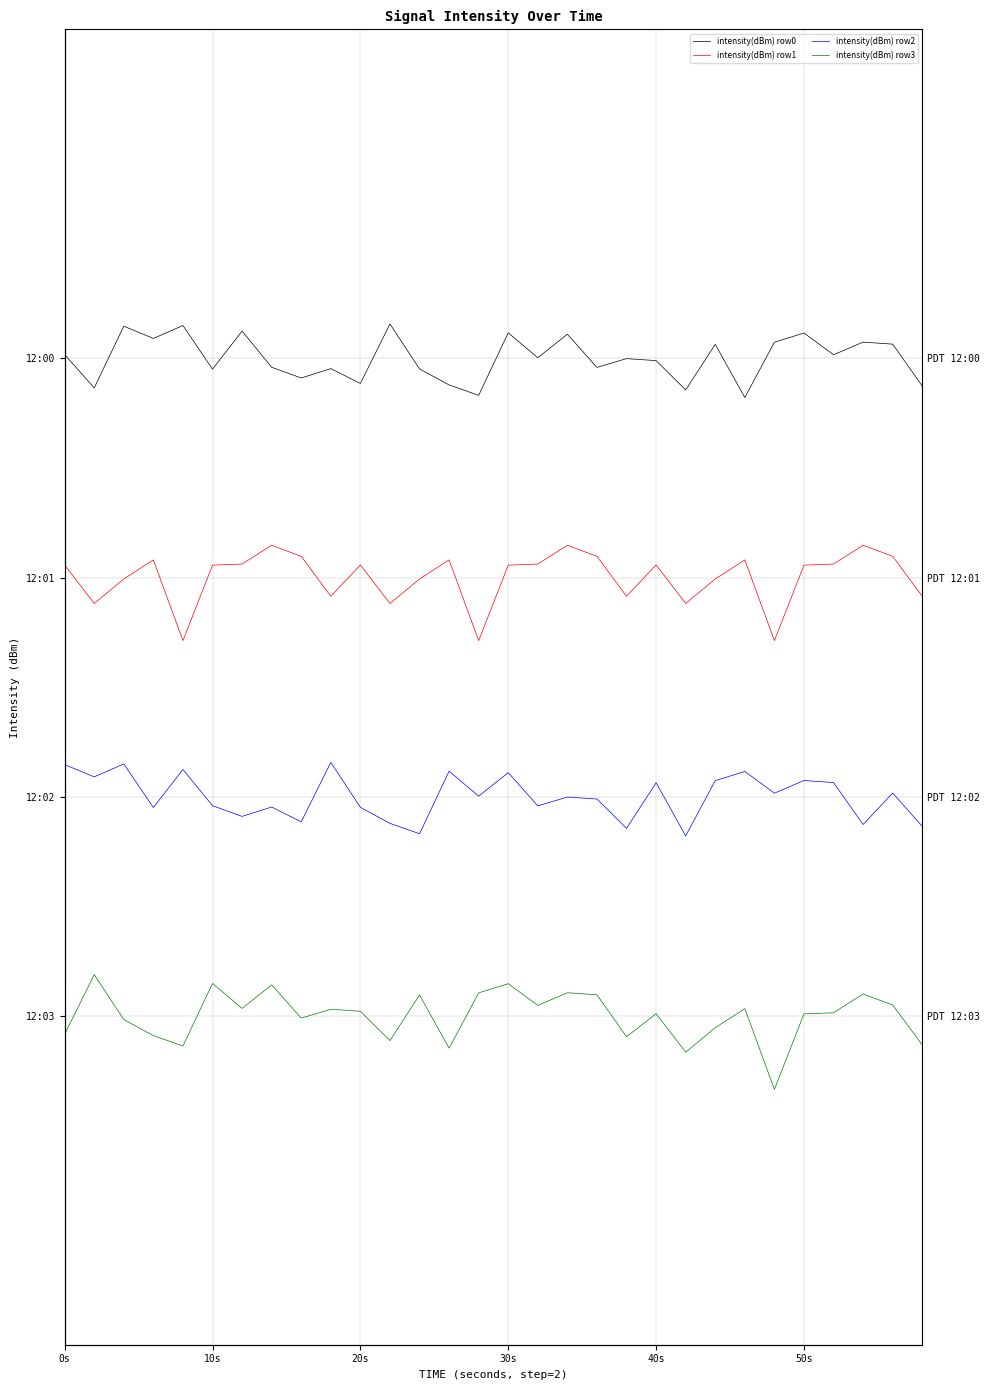

Does the chart have visible grid lines?

Yes